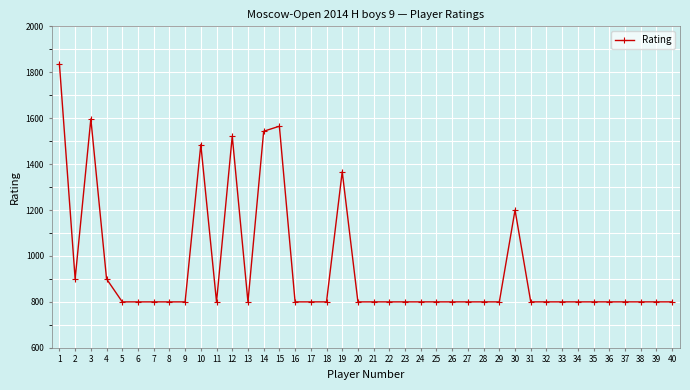

Reading left to right, transcribe all the data shown in this chart.

1836	900	1597	900	800	800	800	800	800	1485	800	1522	800	1543	1565	800	800	800	1367	800	800	800	800	800	800	800	800	800	800	1200	800	800	800	800	800	800	800	800	800	800